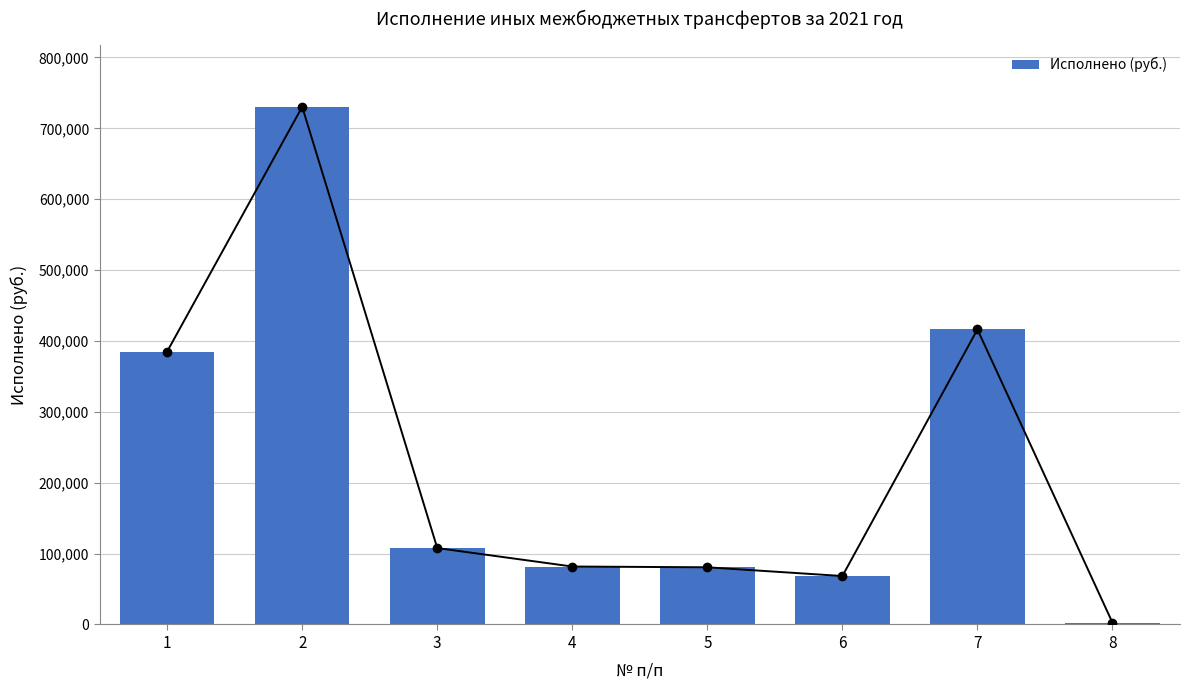

How many bars are there in total?

8